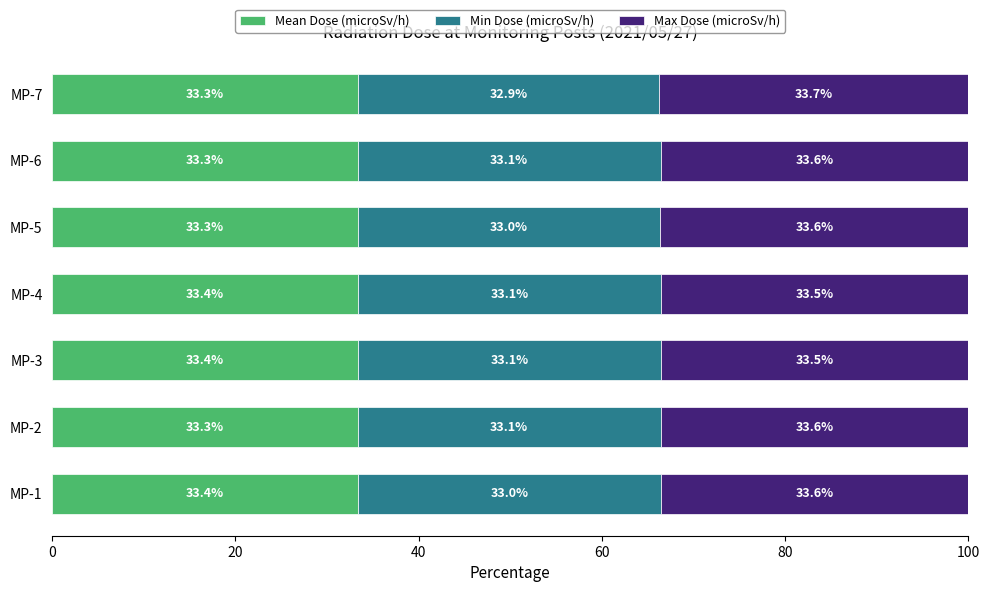

The value of Mean Dose (microSv/h) at MP-7 is 33.3. True or false?

True